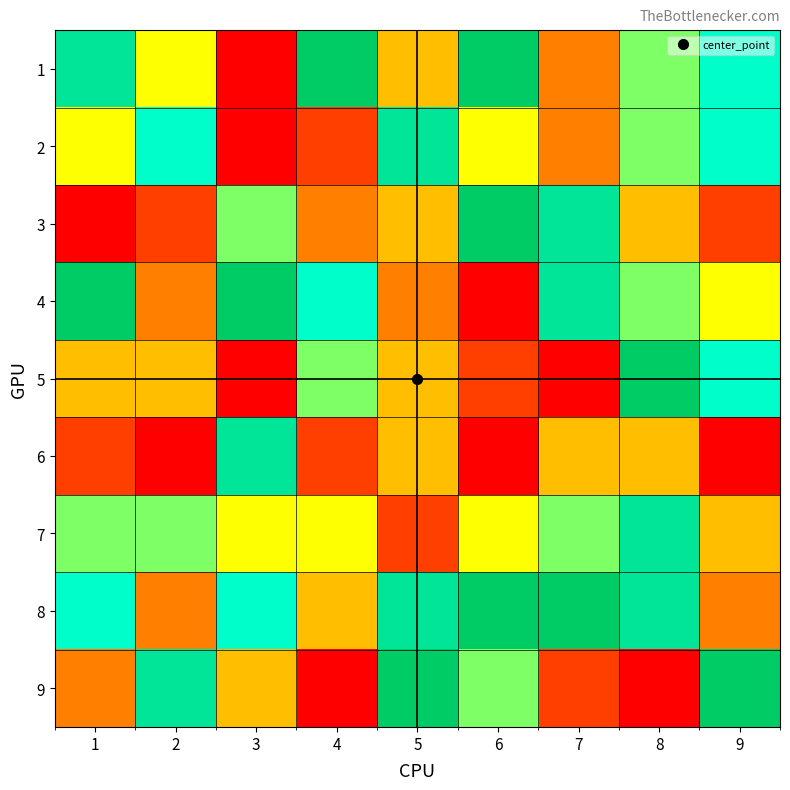

Reading left to right, extract all data points from this chart.

1: 1=8	2=5	3=1	4=9	5=4	6=9	7=3	8=6	9=7
2: 1=5	2=7	3=1	4=2	5=8	6=5	7=3	8=6	9=7
3: 1=1	2=2	3=6	4=3	5=4	6=9	7=8	8=4	9=2
4: 1=9	2=3	3=9	4=7	5=3	6=1	7=8	8=6	9=5
5: 1=4	2=4	3=1	4=6	5=4	6=2	7=1	8=9	9=7
6: 1=2	2=1	3=8	4=2	5=4	6=1	7=4	8=4	9=1
7: 1=6	2=6	3=5	4=5	5=2	6=5	7=6	8=8	9=4
8: 1=7	2=3	3=7	4=4	5=8	6=9	7=9	8=8	9=3
9: 1=3	2=8	3=4	4=1	5=9	6=6	7=2	8=1	9=9